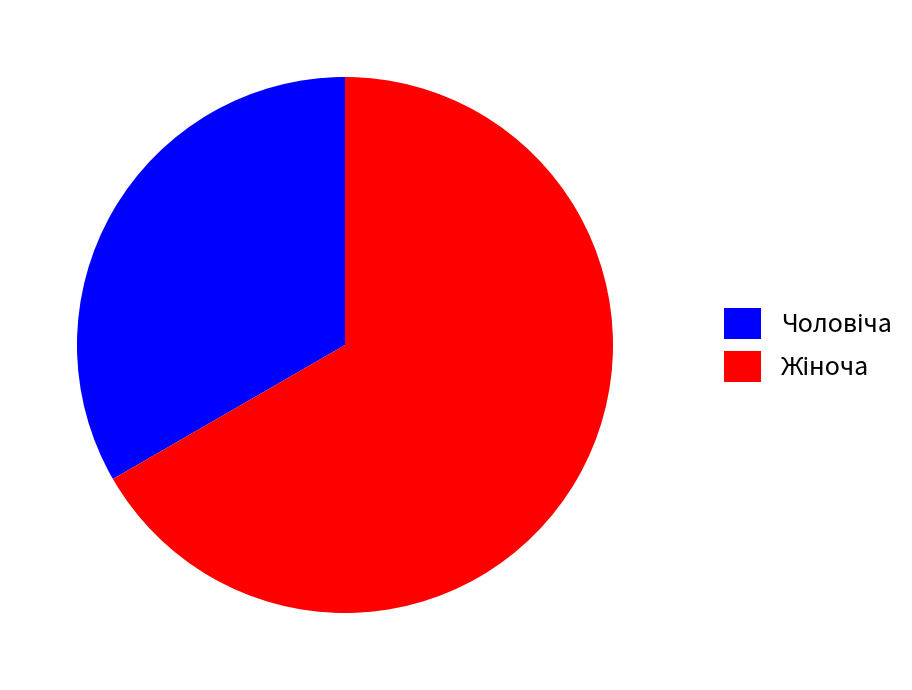

Is there a majority slice in this chart?

Yes